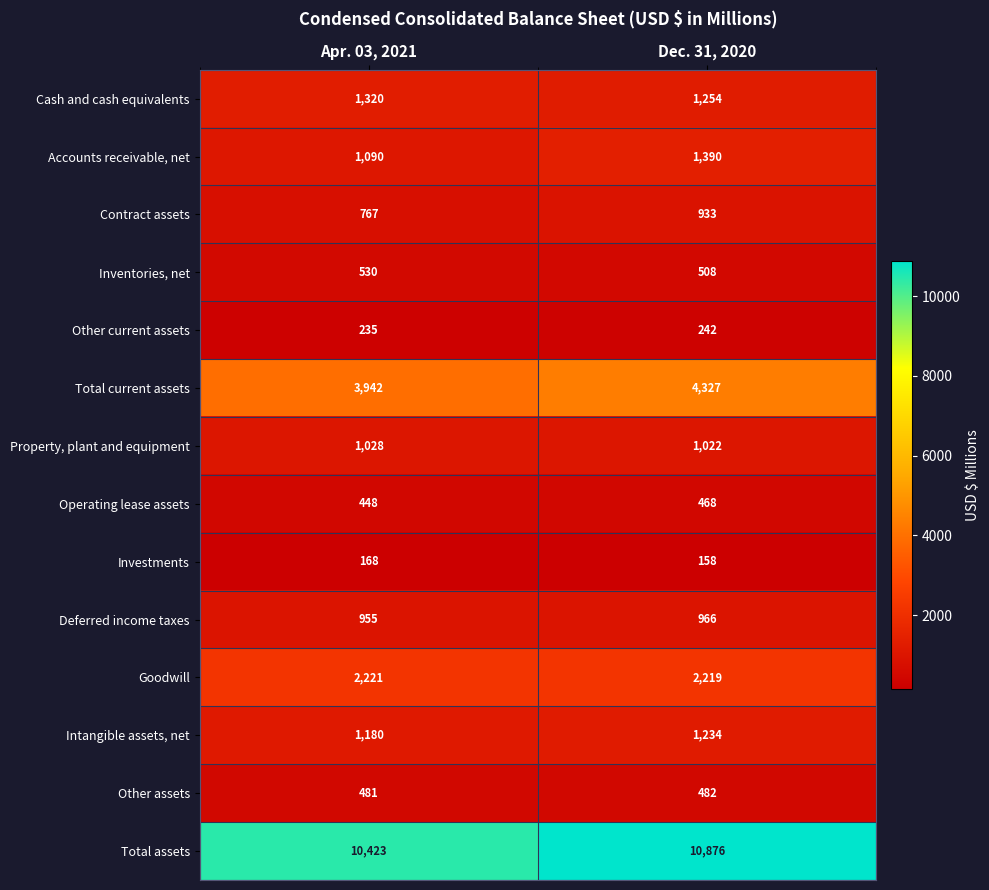

What value does the Property, plant and equipment series have at Dec. 31, 2020?

1022